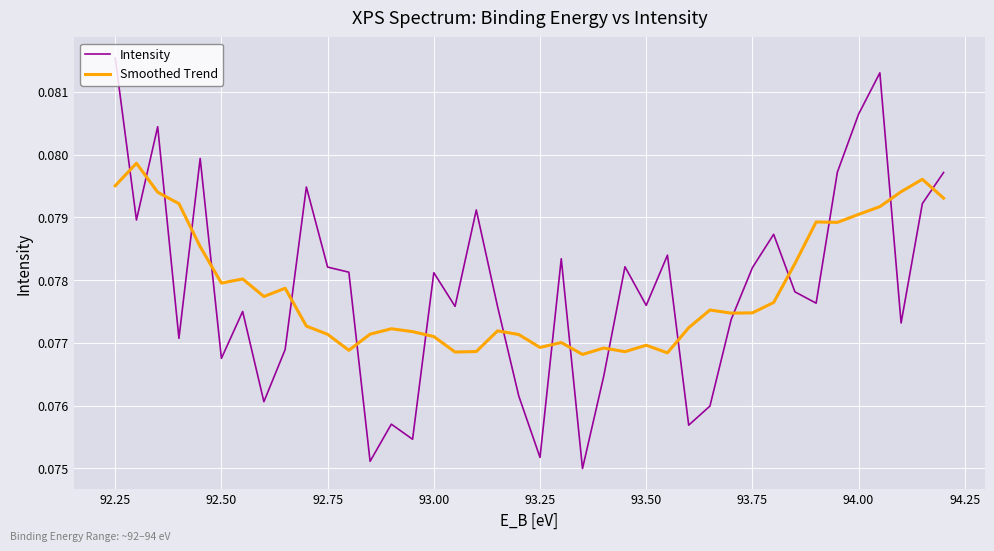

Which series ends up on top after the final intersection of Smoothed Trend and Intensity?

Intensity